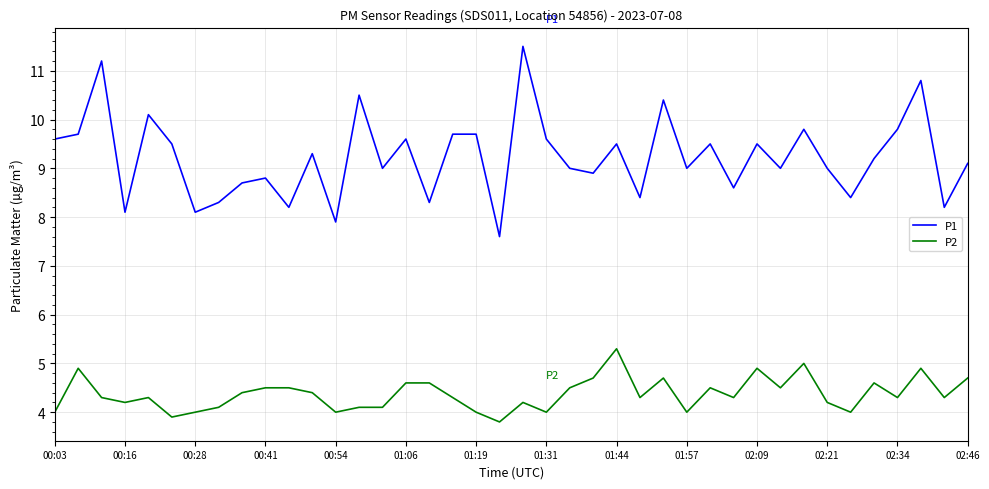

True or false: P2 and P1 cross at least once.

False